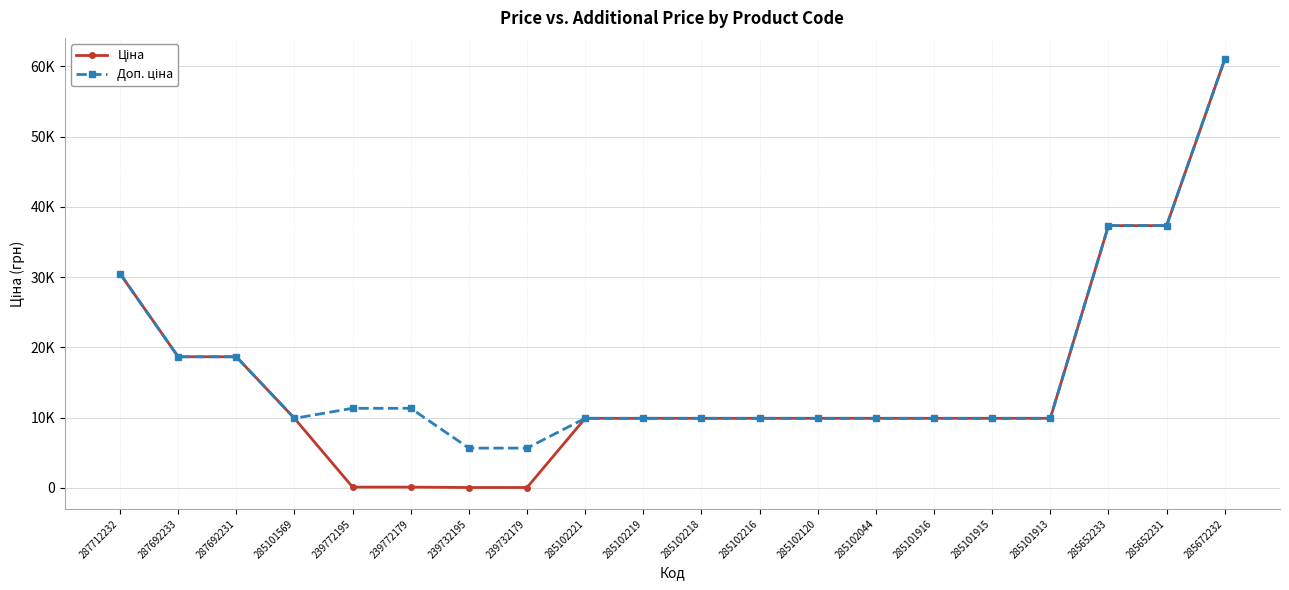

True or false: Доп. ціна and Ціна intersect in this chart.

False